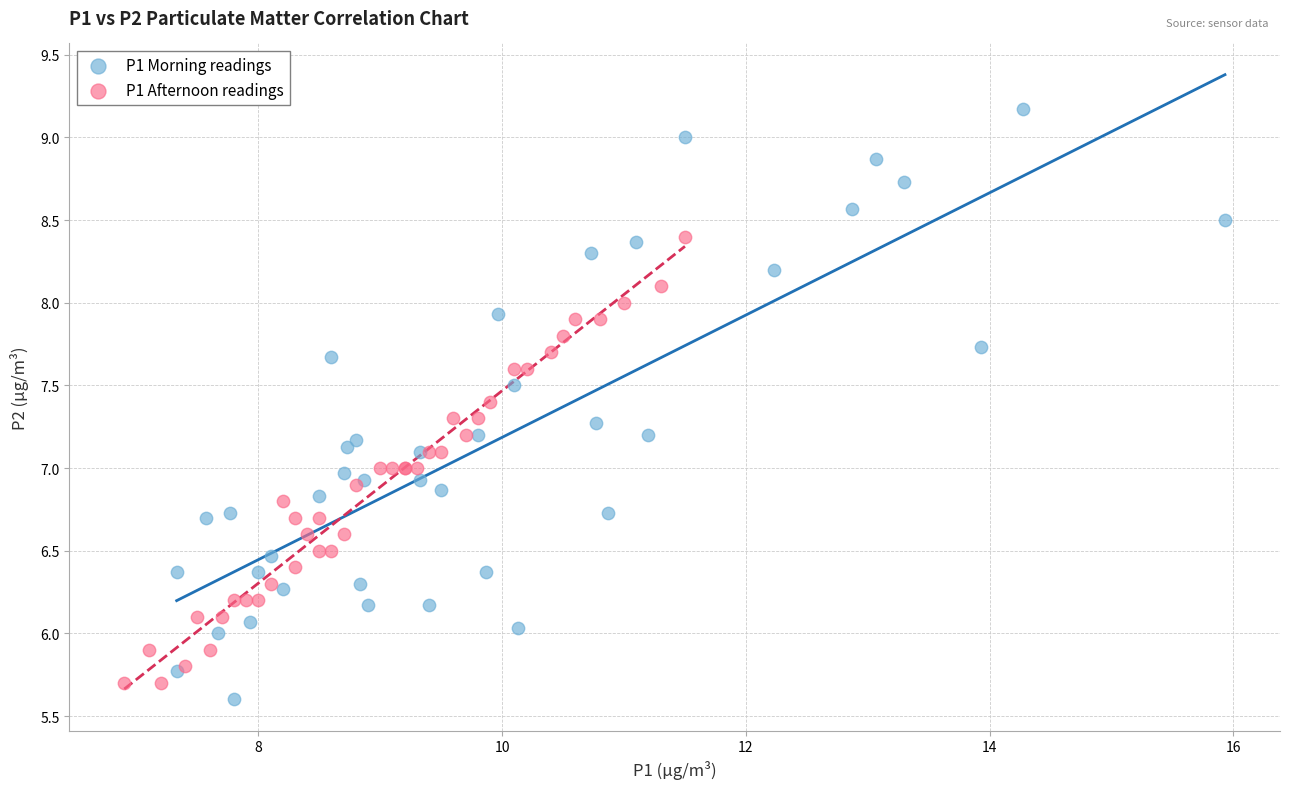

Which series reaches the maximum Y coordinate?

P1 Morning readings